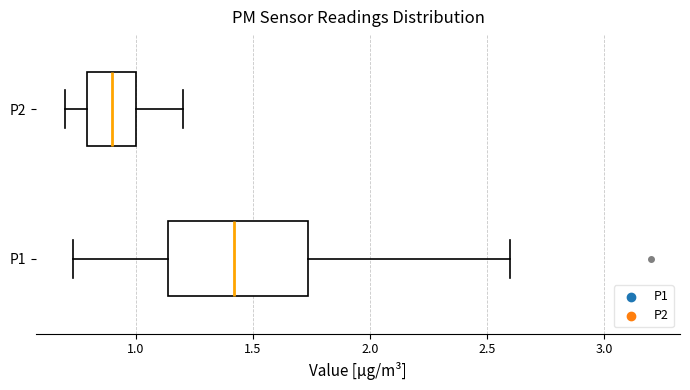

Reading bottom to top, transcribe this box plot: for each box, give where its median line is, the range the box spans, and where its two whiskers end, as read against the x-axis. The values are not printed on the chart, so give them approximately, as read against the axis.

P1: median 1.40, box 1.15 to 1.75, whiskers 0.75 to 2.60
P2: median 0.90, box 0.80 to 1.00, whiskers 0.70 to 1.20